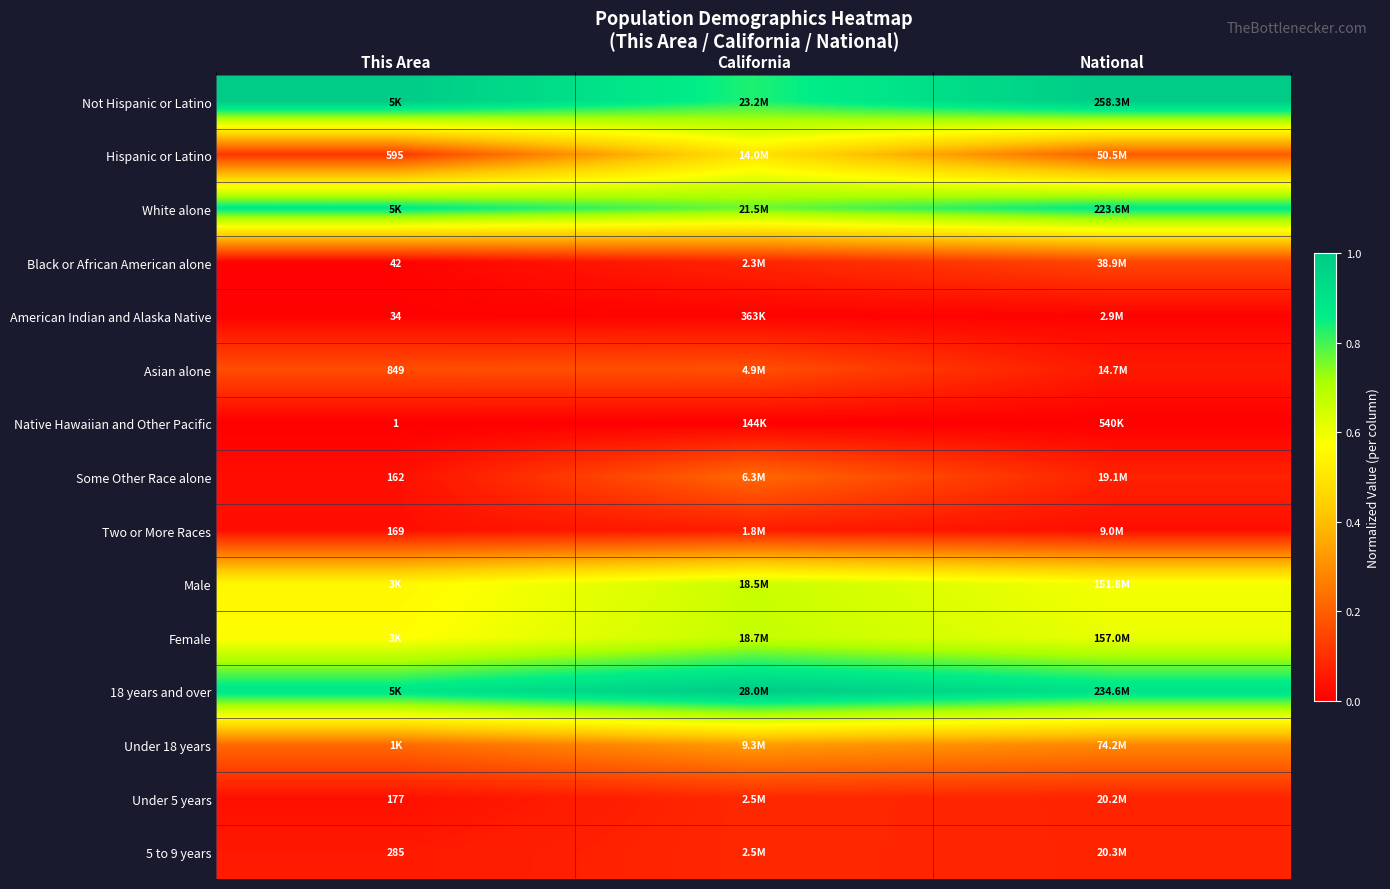

Is it true that Asian alone equals 0.3 at This Area?

False